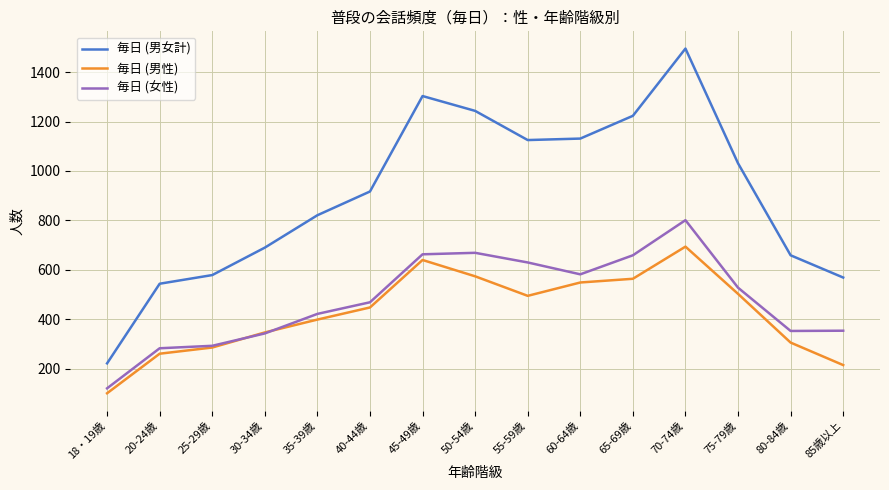

At how many categories does at least one series exceed 1105?

6